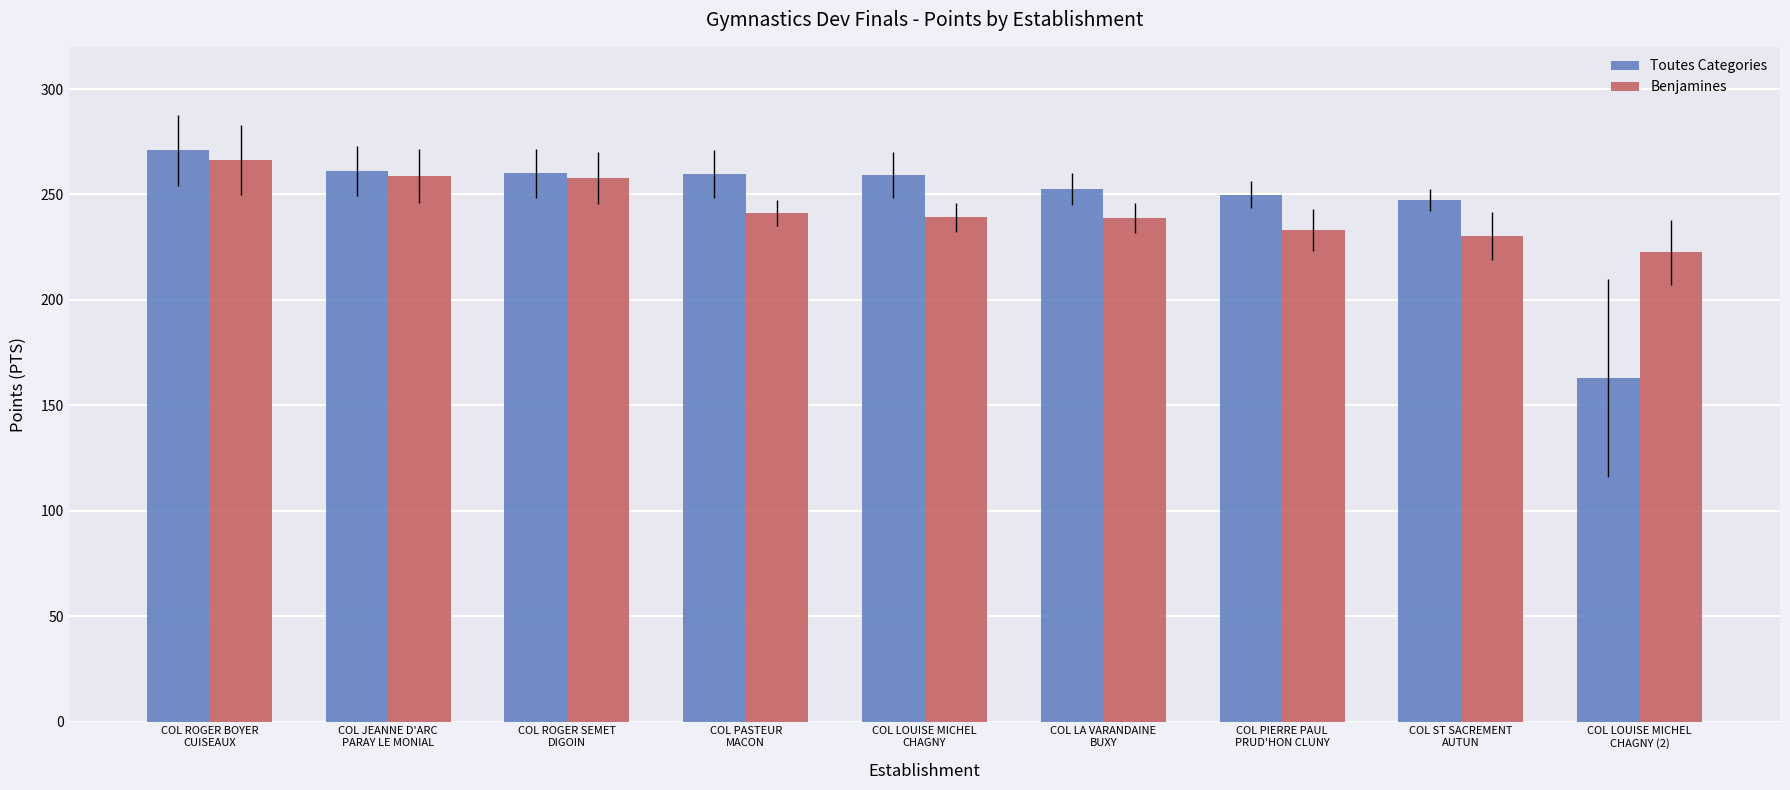

The Benjamines series shows 99.9 at COL ROGER SEMET
DIGOIN. True or false?

False